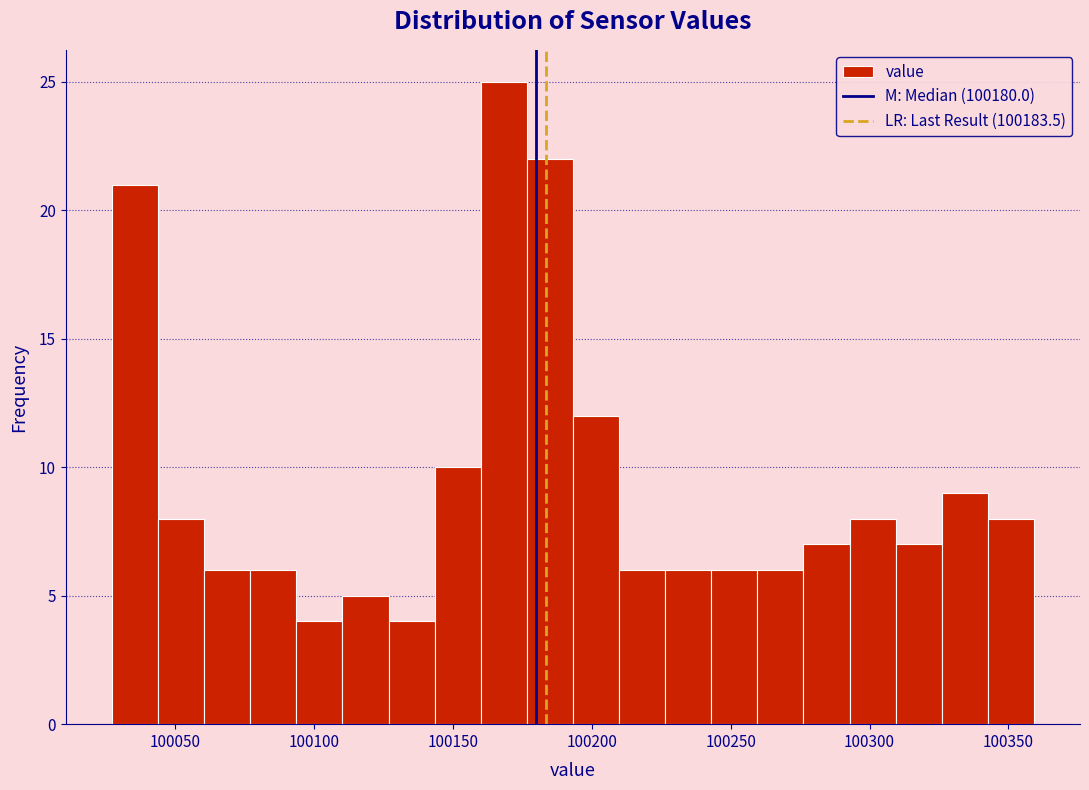

Around what value on the x-axis is the tallest bar? Give the approximate position of its centre, as read against the axis.

100170